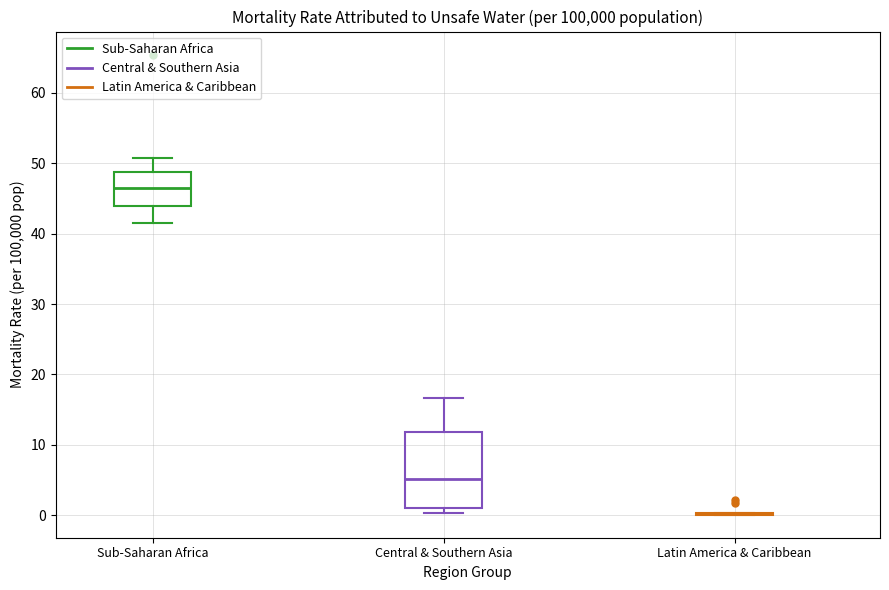

Comparing the boxes themselves (not the whiskers), which one is the tallest?

Central & Southern Asia